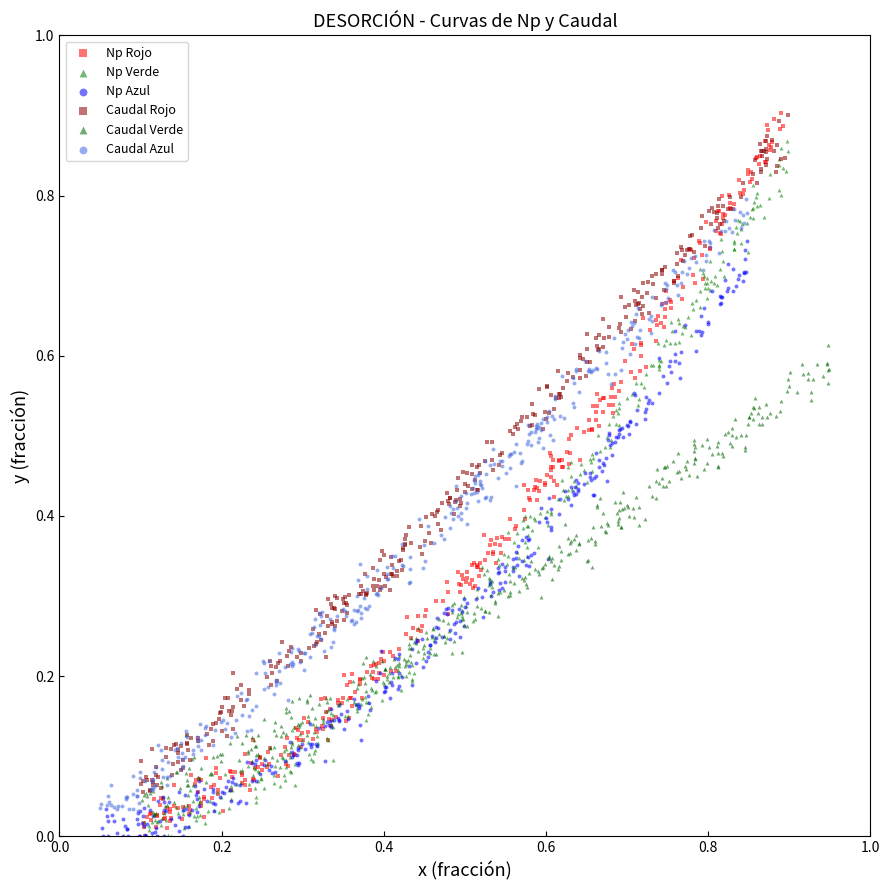

What are all the series names shown in the legend?

Np Rojo, Np Verde, Np Azul, Caudal Rojo, Caudal Verde, Caudal Azul